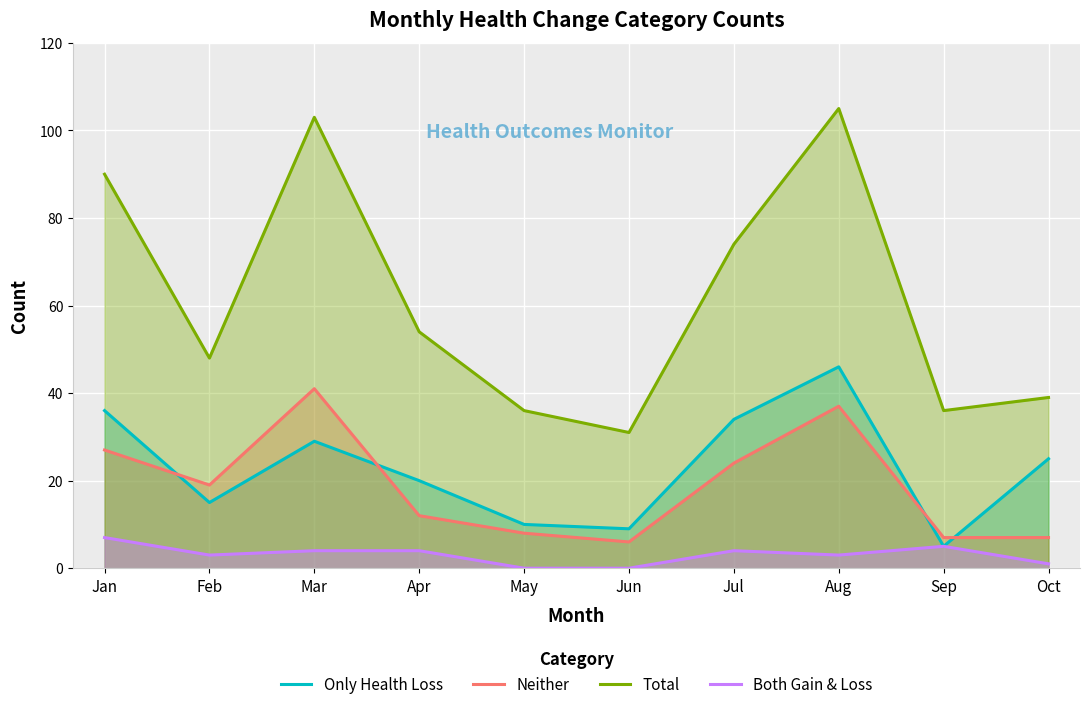

The Both Gain & Loss series shows 2 at Jan. True or false?

False